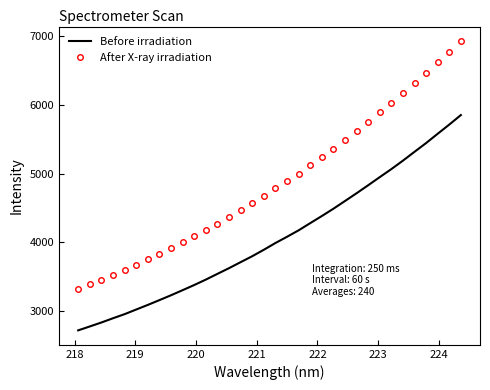

List the series in order of their overall mean, highest first.

After X-ray irradiation, Before irradiation